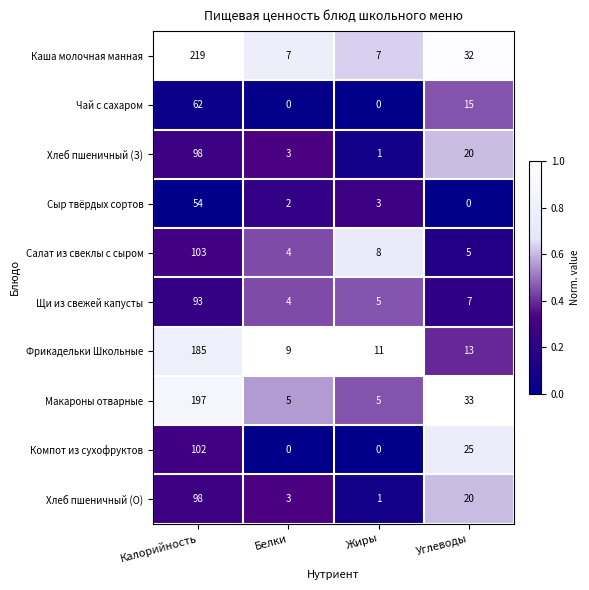

Which series has the widest spread of values?

Каша молочная манная